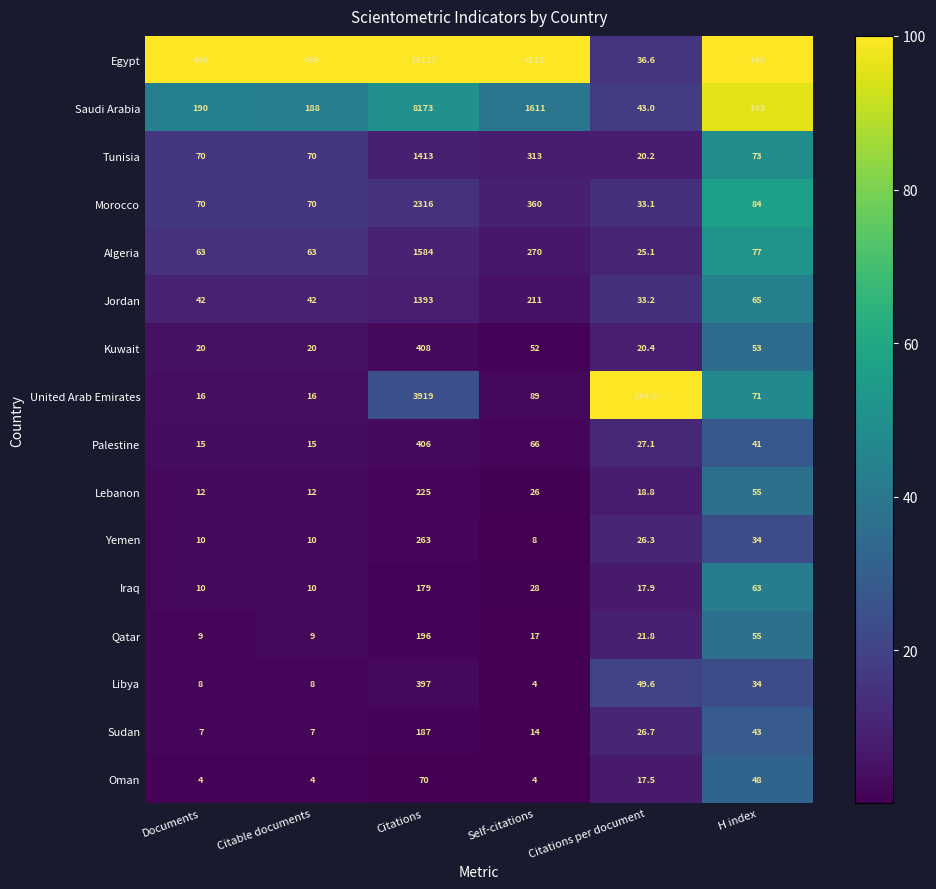

Is it true that Lebanon equals 378.5 at Citations?

False